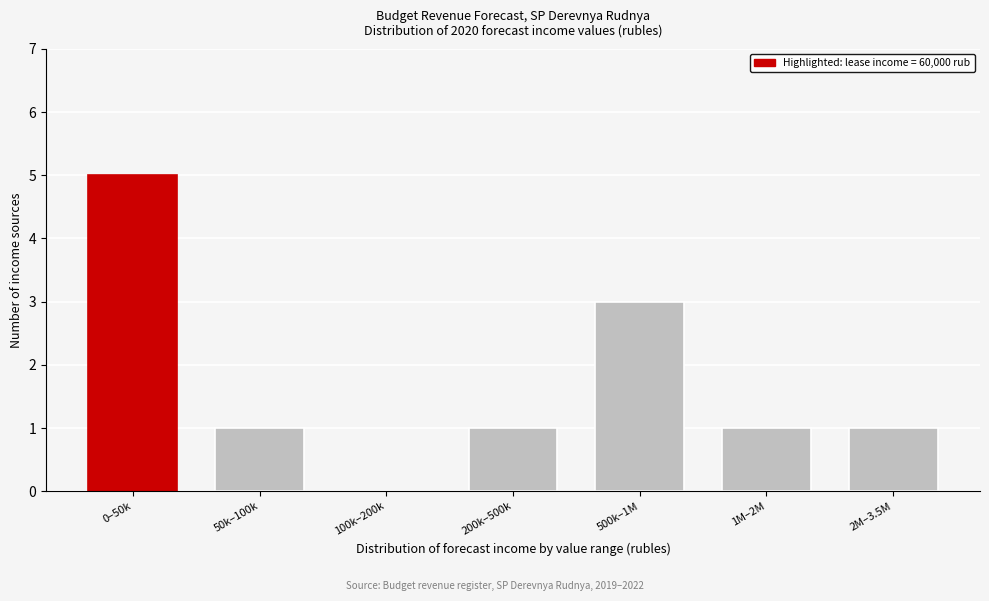

Reading left to right, extract all data points from this chart.

0–50k=5	50k–100k=1	100k–200k=0	200k–500k=1	500k–1M=3	1M–2M=1	2M–3.5M=1